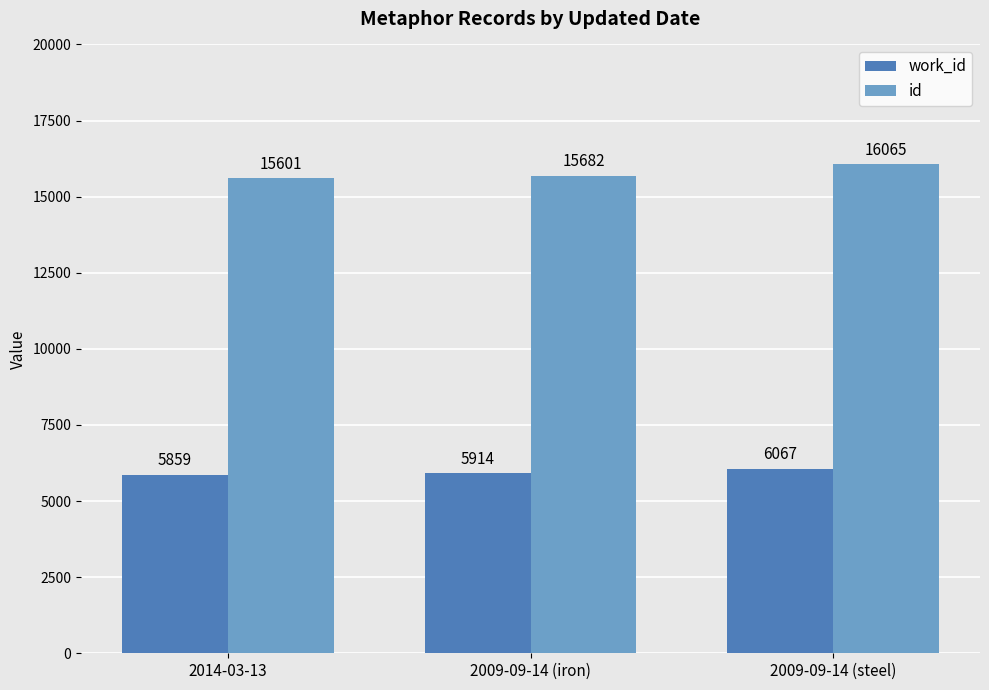

Reading right to left, extract all data points from this chart.

work_id: 6067	5914	5859
id: 16065	15682	15601